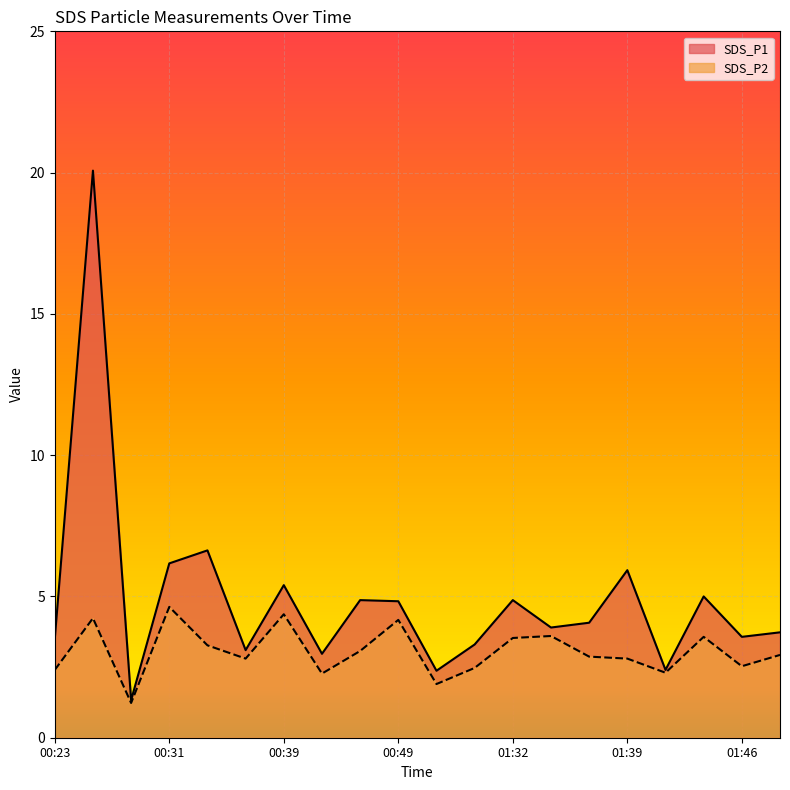

The value of SDS_P2 at 01:44 is 3.6. True or false?

True